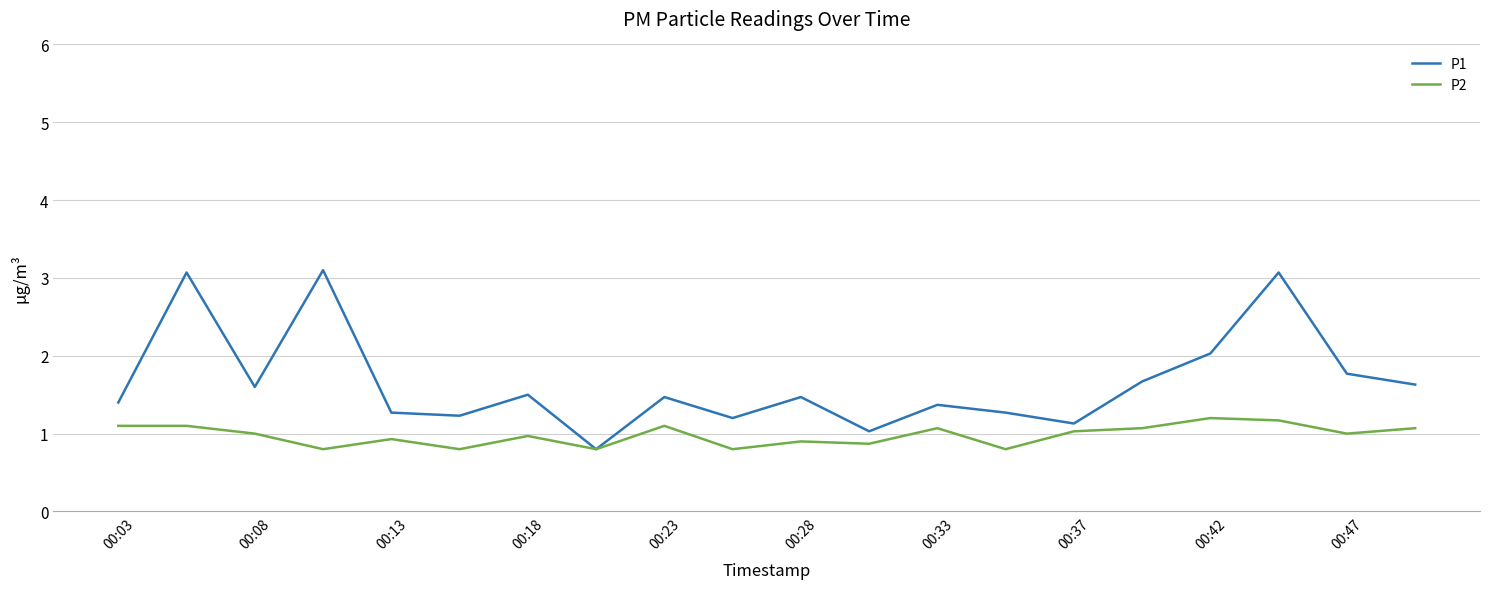

Which series has the widest spread of values?

P1